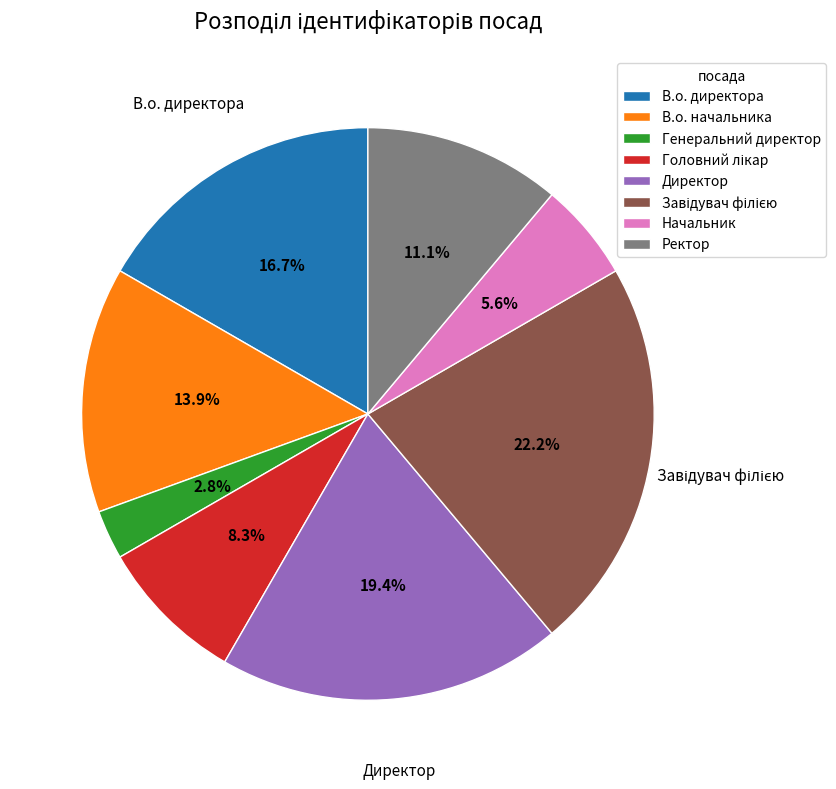

Count the number of slices in the pie.

8